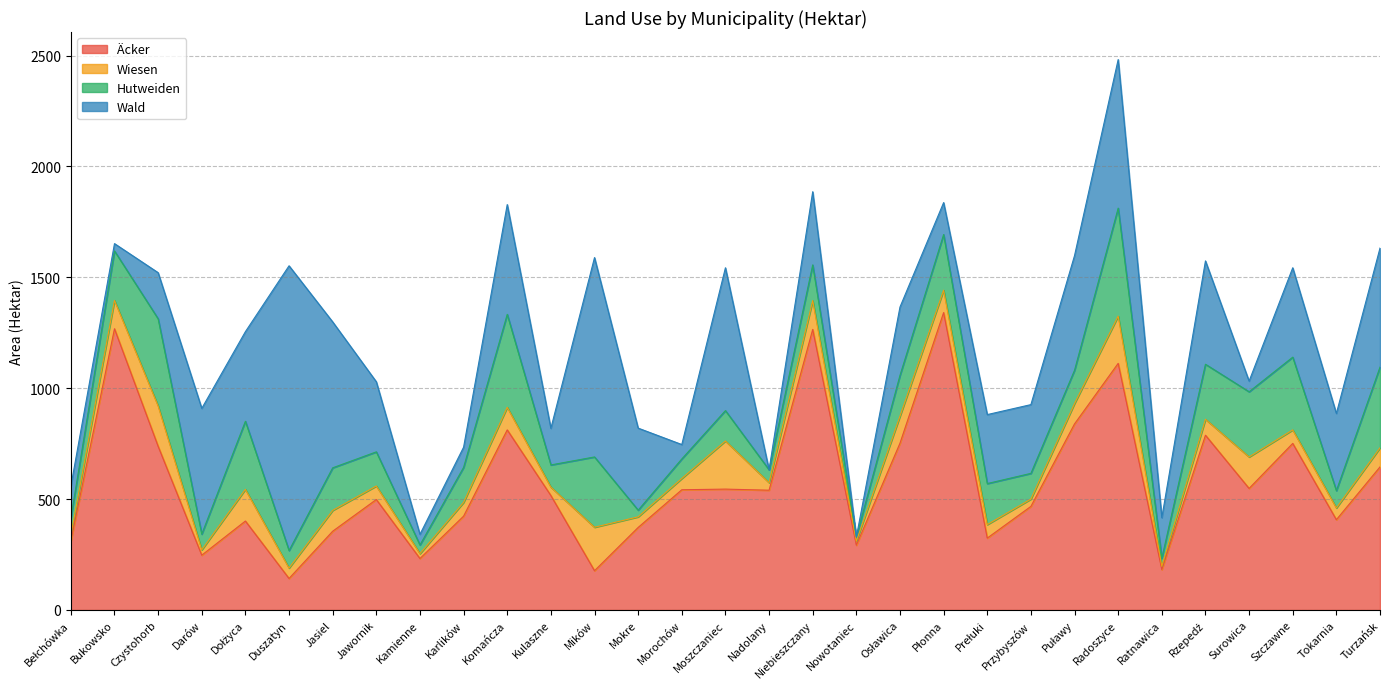

Which category has the highest value in the Wald series?

Duszatyn